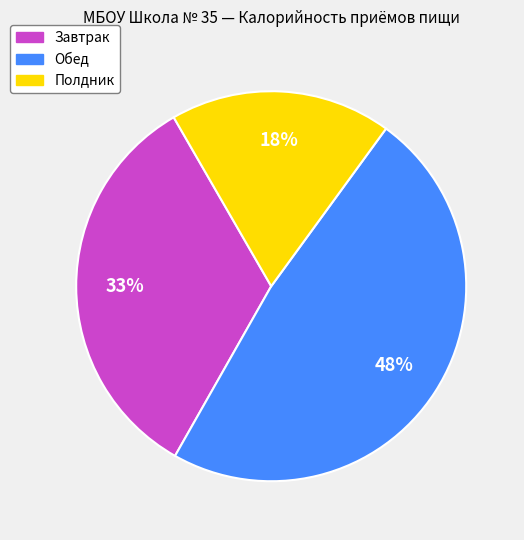

True or false: Полдник accounts for 25% of the total.

False